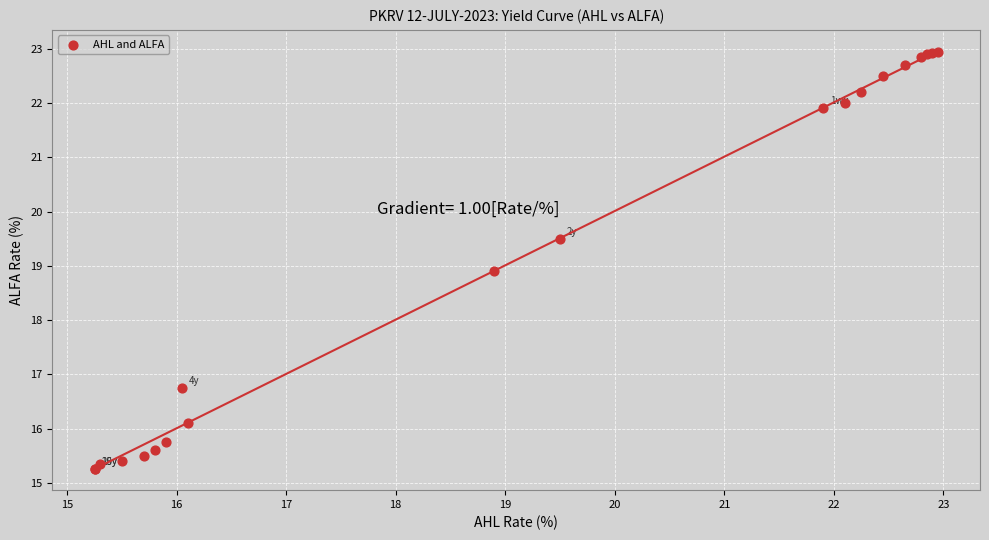

What Y value in the scatter plot is closest to 19?

18.9